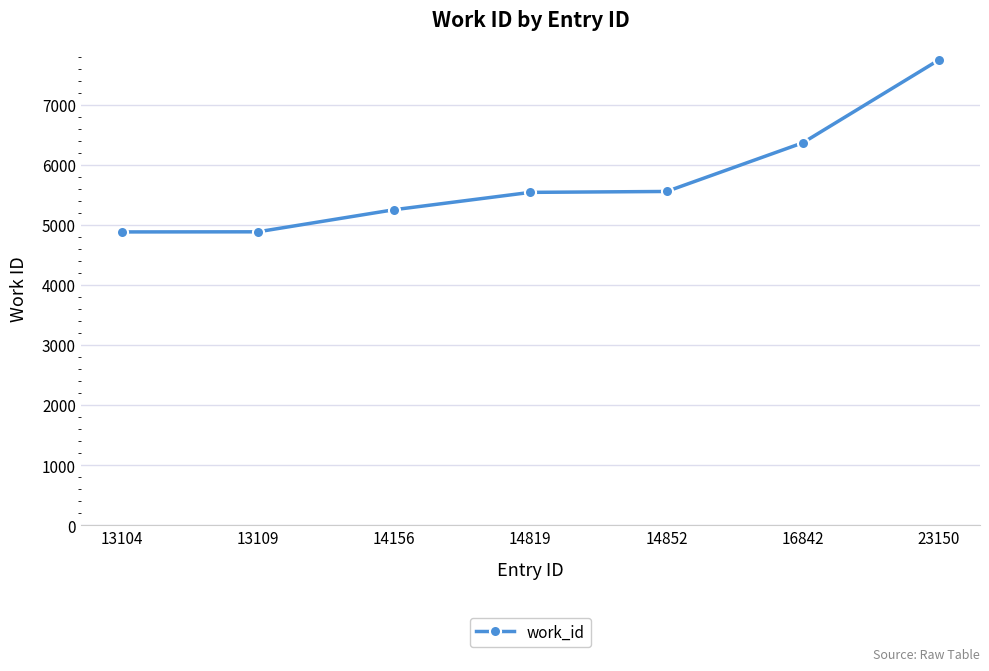

What is the difference between the second highest and second lowest values?

1483